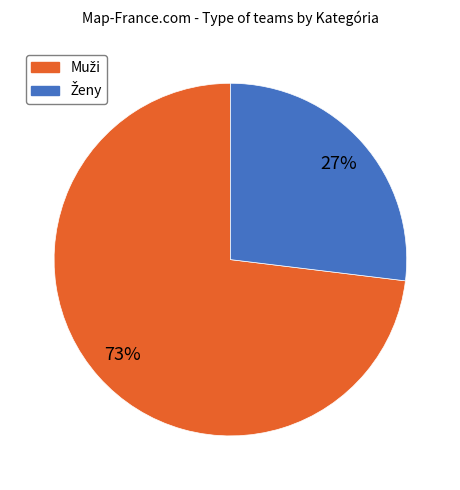

To the nearest percent, what is the difference between the largest and smallest slice percentages?

46%